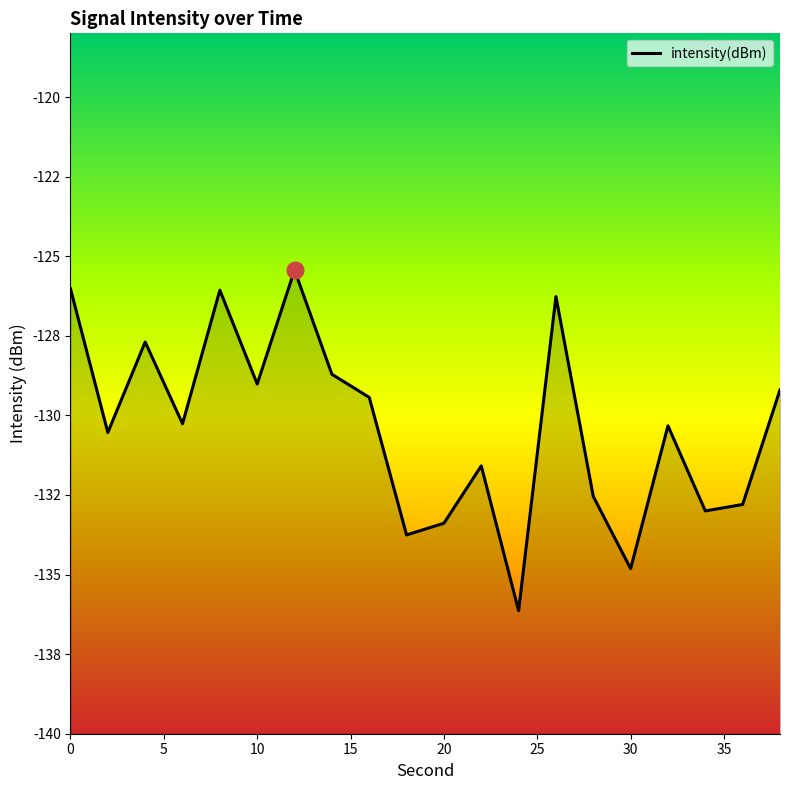

List the labels in order of value, largest first.

12, 0, 8, 26, 4, 14, 10, 38, 16, 6, 32, 2, 22, 28, 36, 34, 20, 18, 30, 24